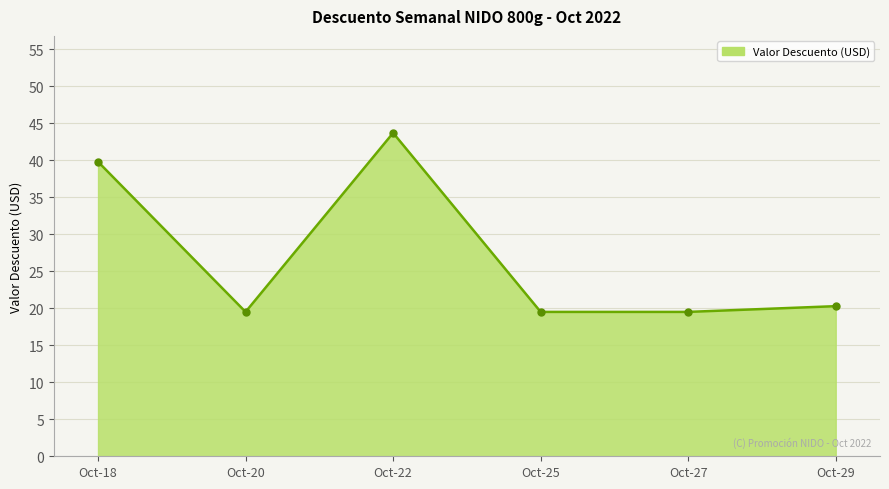

Reading right to left, what are all the values shown in this chart?

Oct-29=20.3	Oct-27=19.5	Oct-25=19.5	Oct-22=43.7	Oct-20=19.5	Oct-18=39.8